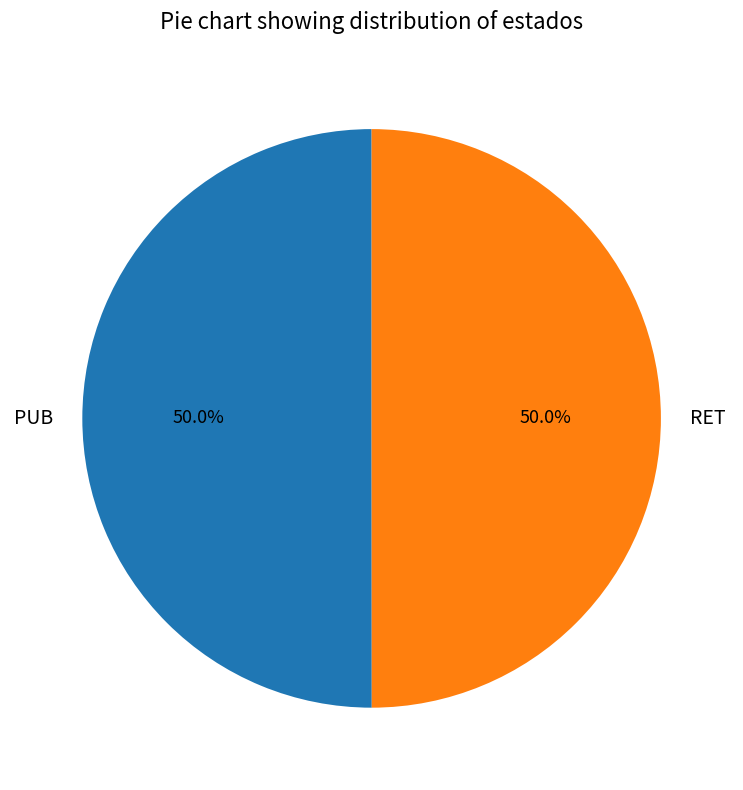

Is the sum of PUB and RET greater than half?

Yes